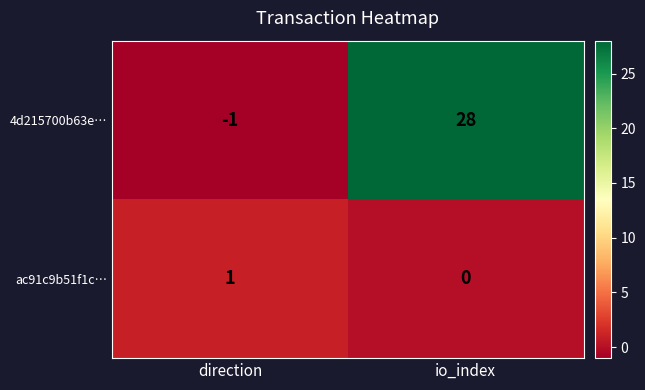

The 4d215700b63e… series shows 7 at io_index. True or false?

False